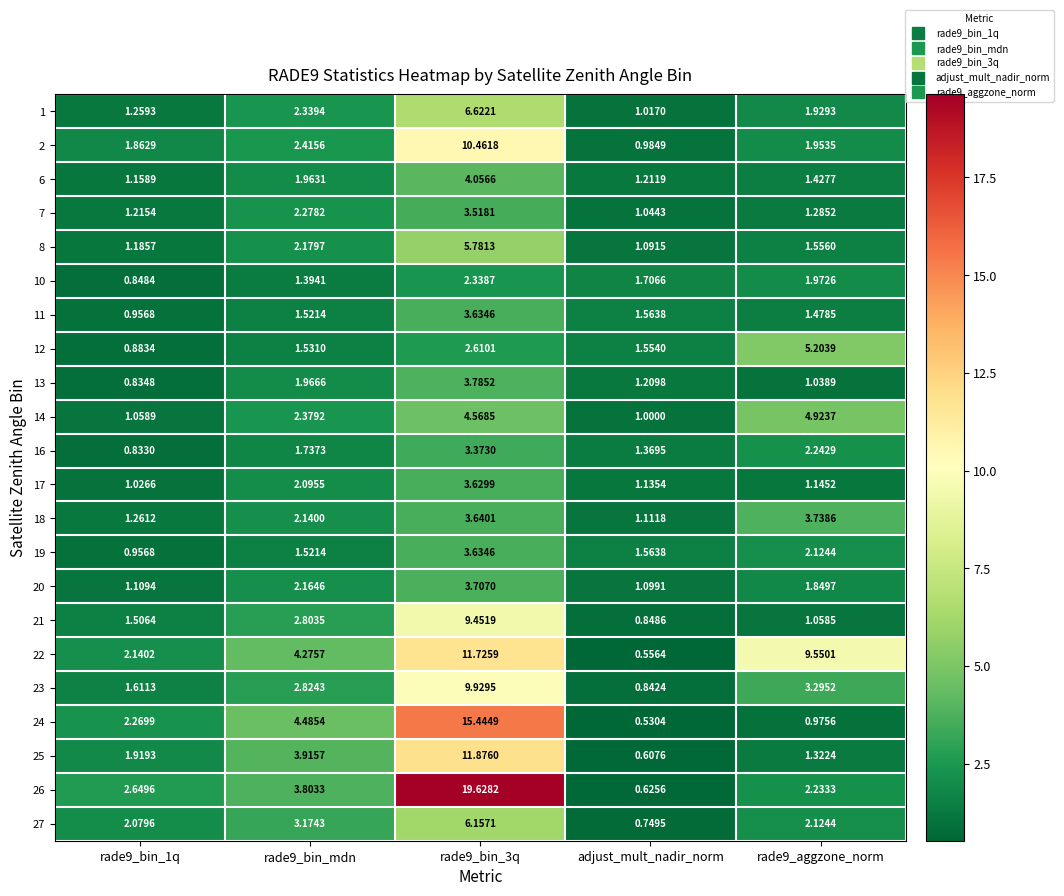

Count the number of categories in the chart.

5